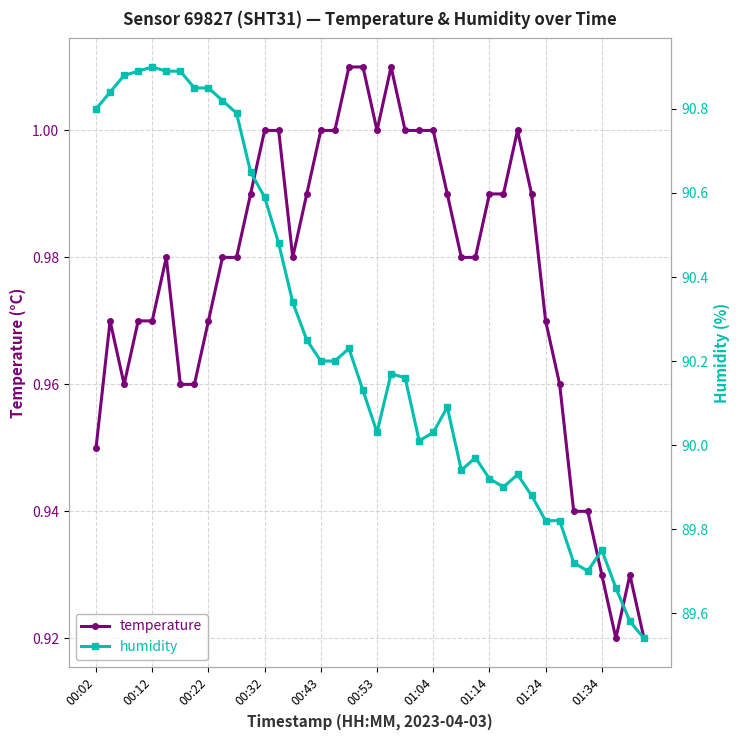

True or false: temperature has a value of 0.5 at 00:02.

False